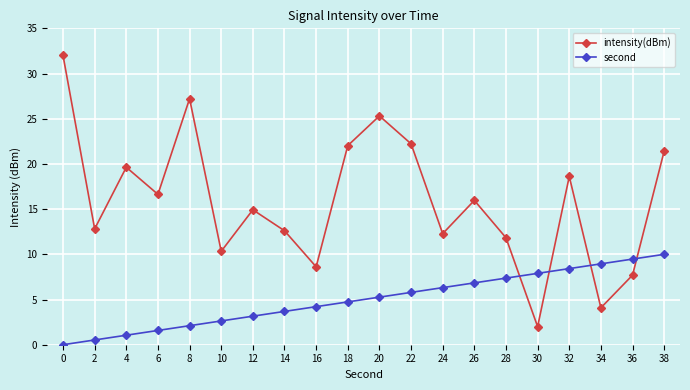

Is this an area chart (filled region under the line)?

No